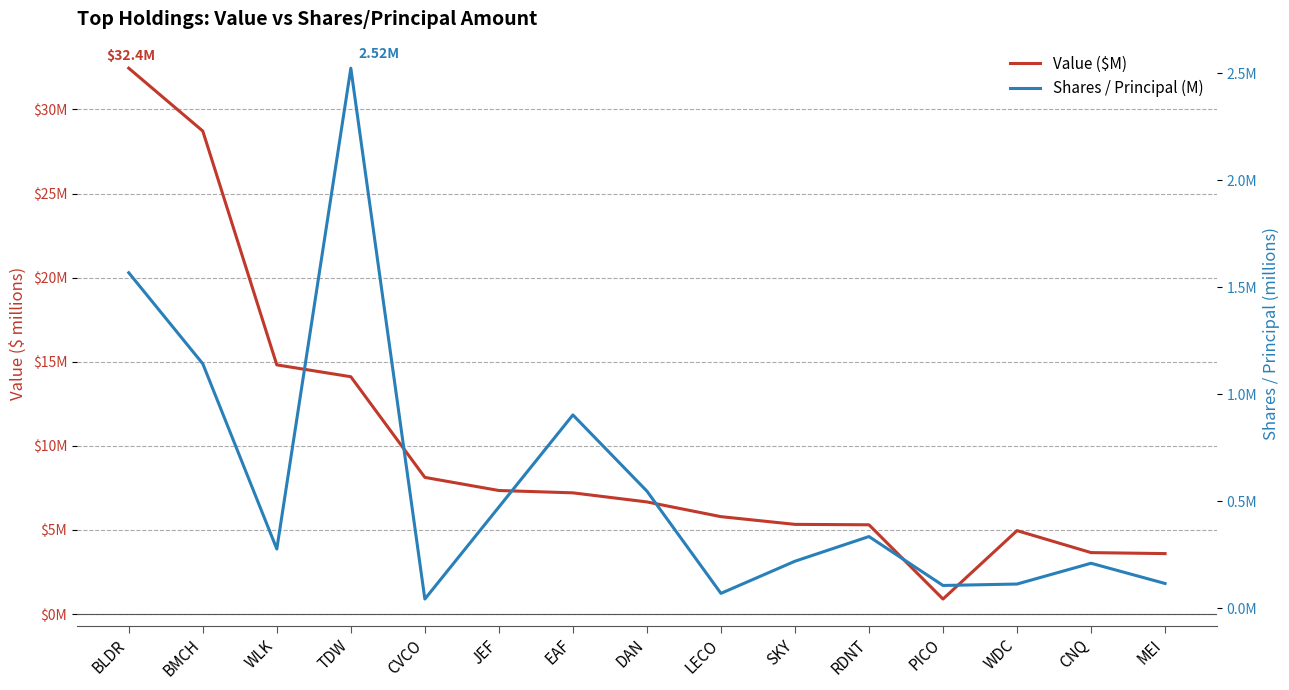

At how many categories does at least one series exceed 8?

5